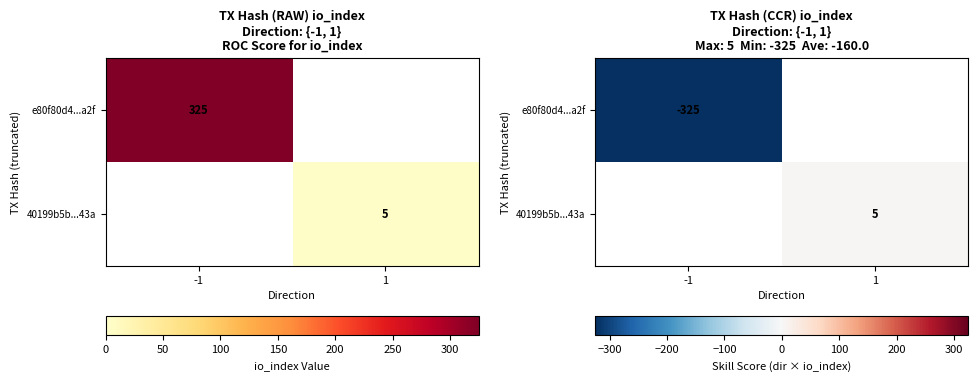

Count the number of data series in this chart.

2